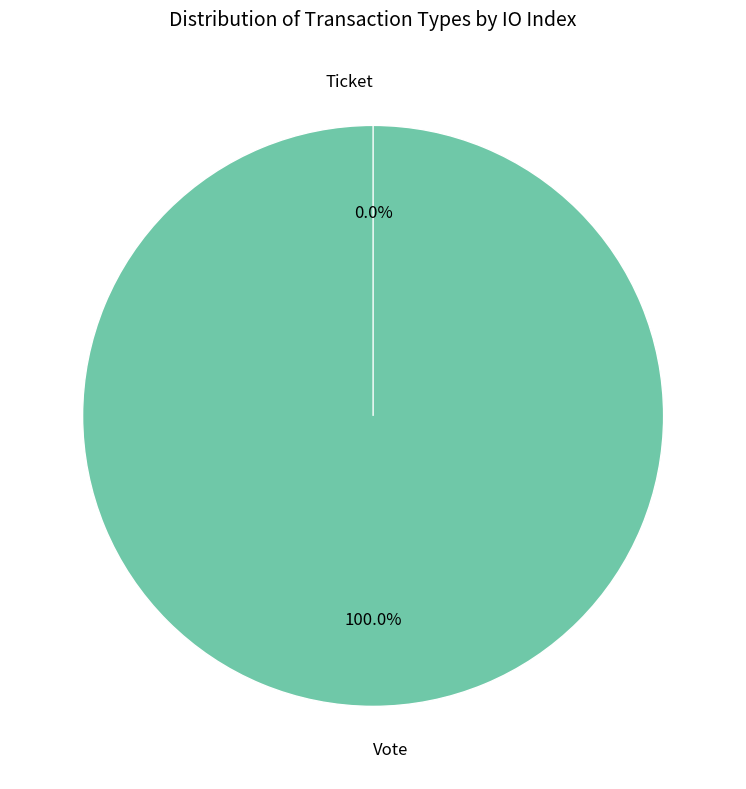

How many segments does this pie chart have?

2